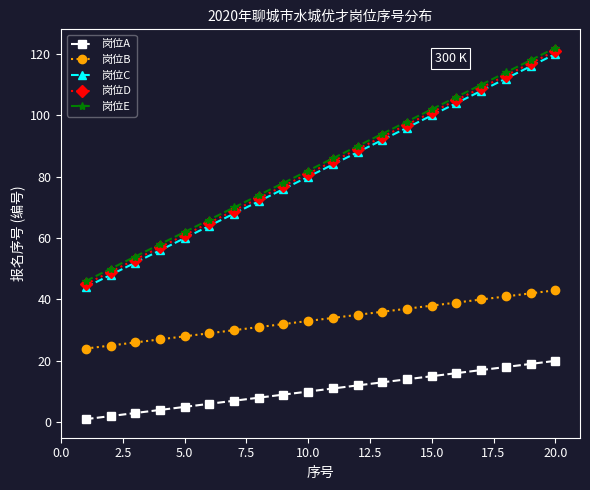

True or false: 岗位C and 岗位E cross at least once.

False